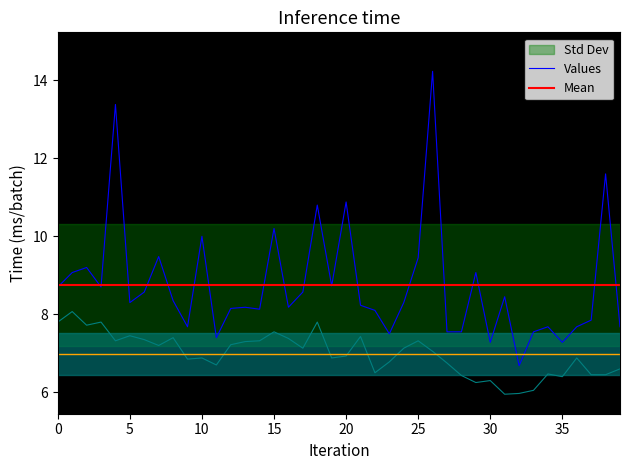

How many lines are shown in the chart?

2